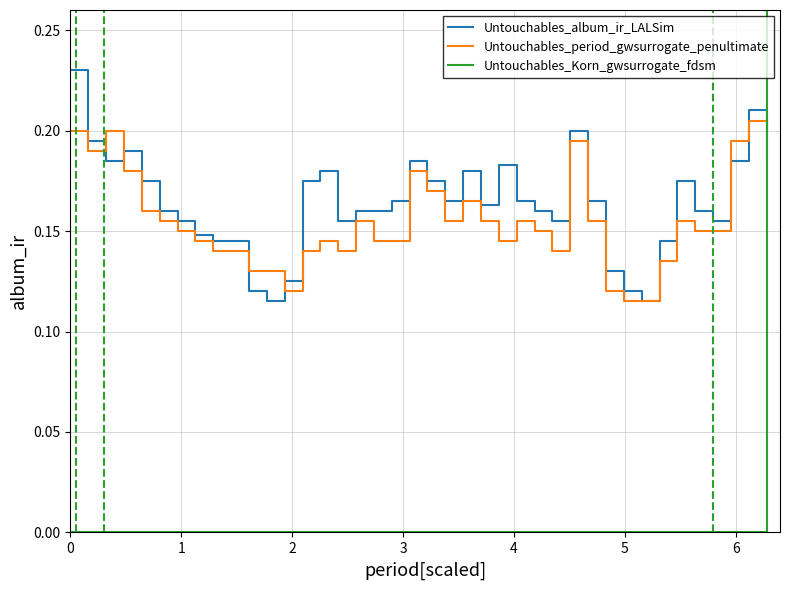

Does the chart have visible grid lines?

Yes